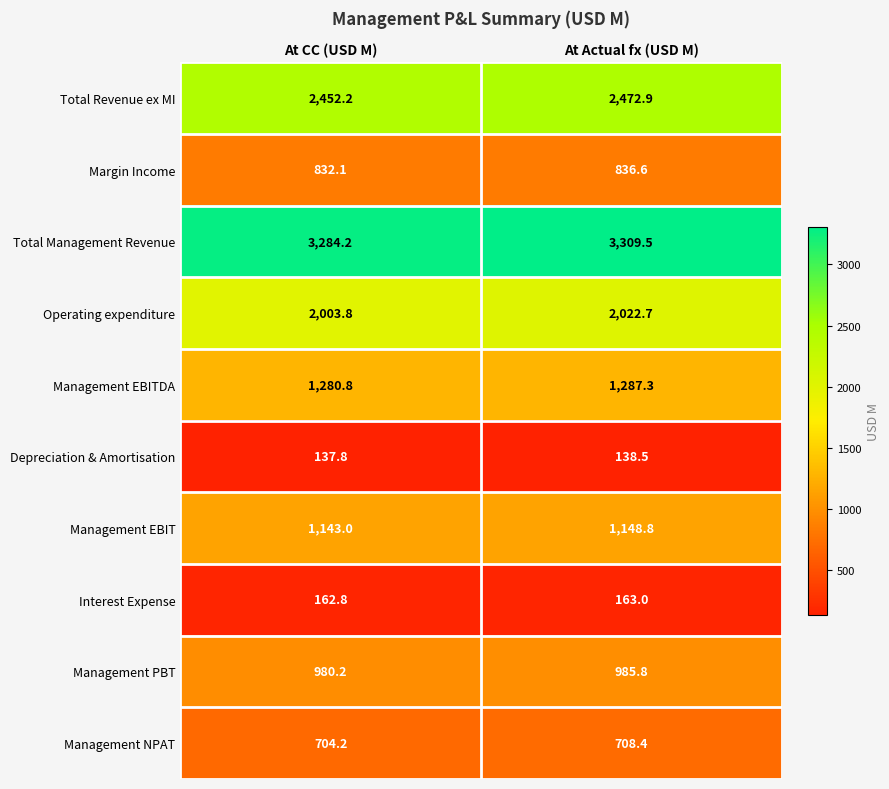

Reading left to right, list all the values displayed in this chart.

Total Revenue ex MI: 2452.2	2472.9
Margin Income: 832.1	836.6
Total Management Revenue: 3284.2	3309.5
Operating expenditure: 2003.8	2022.7
Management EBITDA: 1280.8	1287.3
Depreciation & Amortisation: 137.8	138.5
Management EBIT: 1143.0	1148.8
Interest Expense: 162.8	163.0
Management PBT: 980.2	985.8
Management NPAT: 704.2	708.4